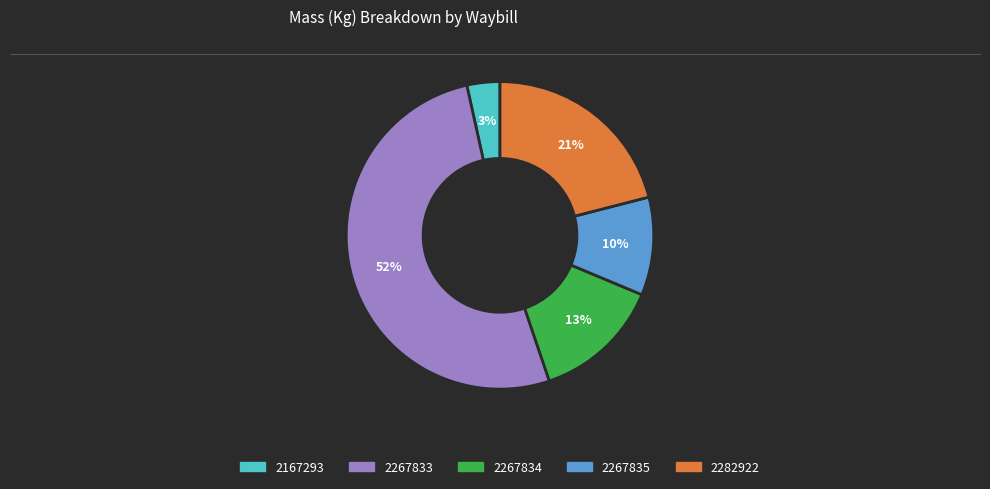

Between 2282922 and 2167293, which is larger?

2282922